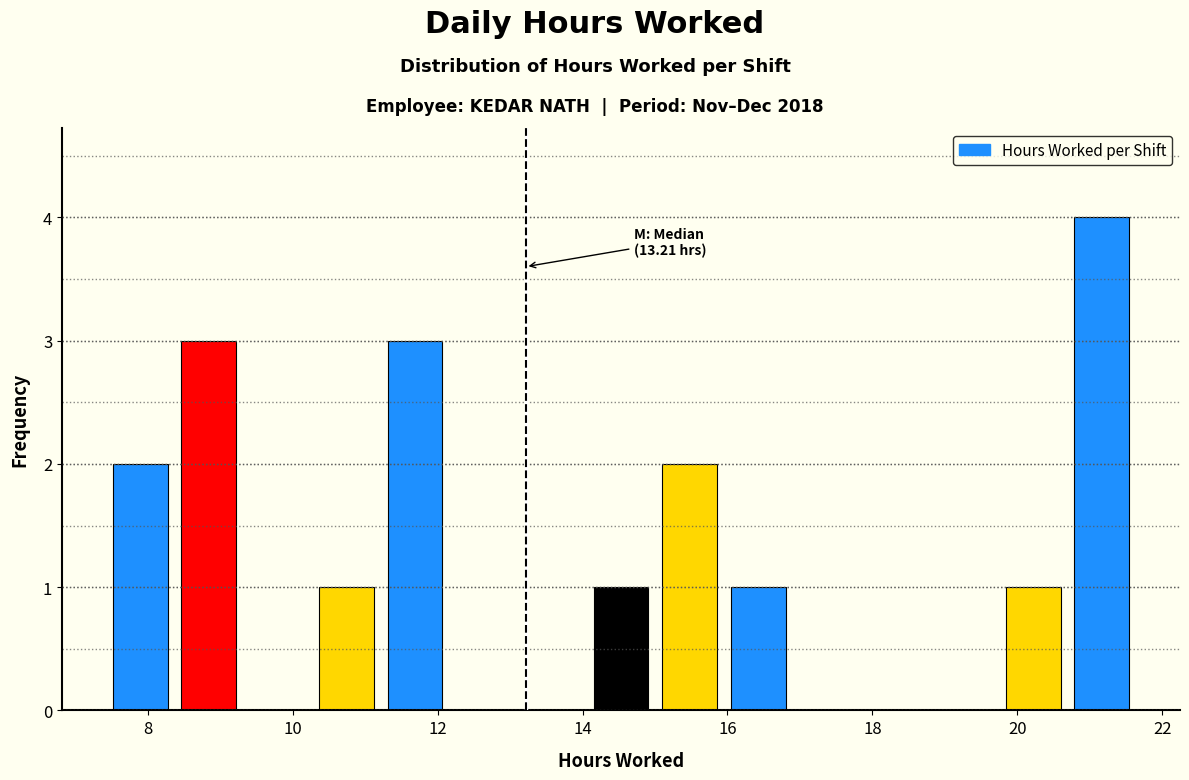

Which range on the x-axis has the tallest bar?

20.6 to 21.6